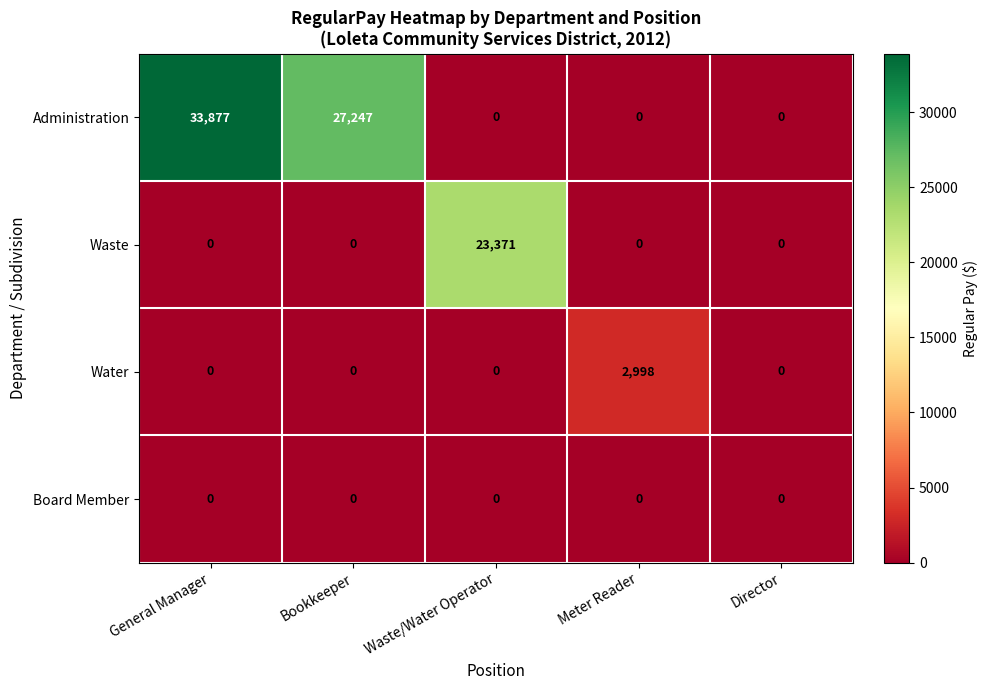

Which series changed the most between Meter Reader and Director?

Water